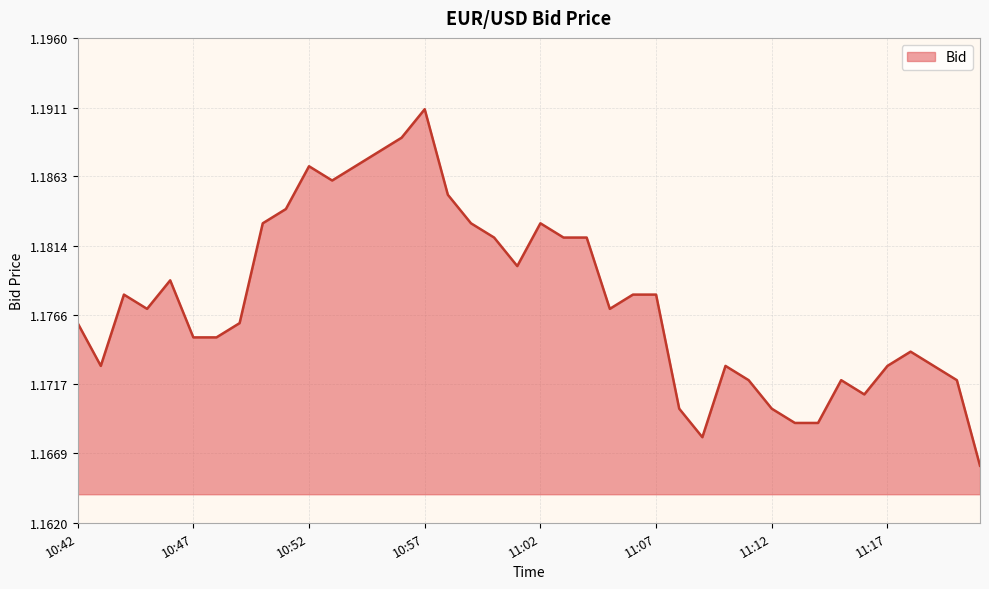

What is the value of the 7th point from the left?

1.2